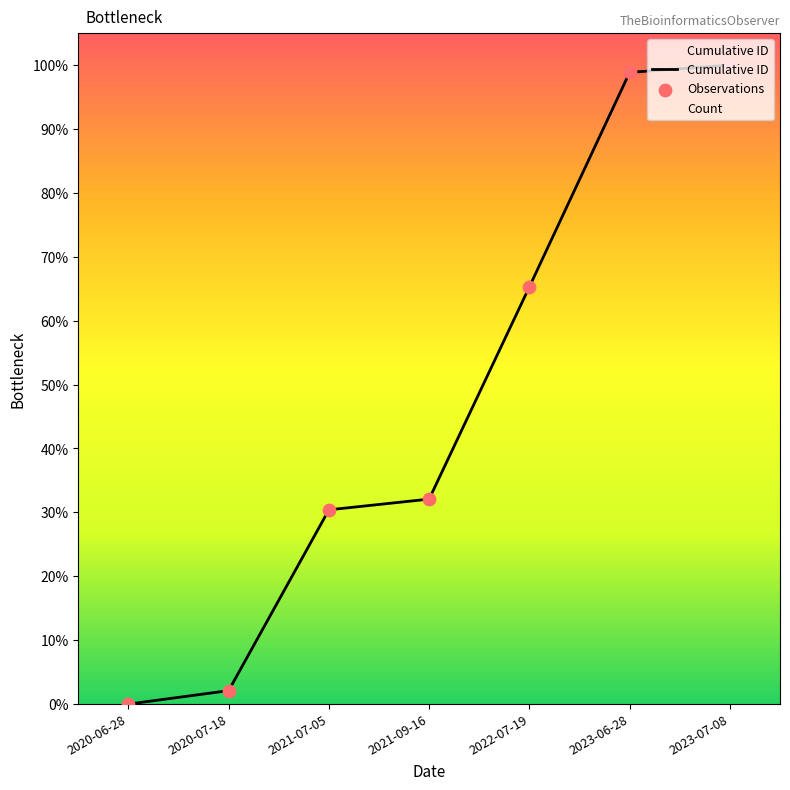

Which has a higher value, 2020-06-28 or 2023-06-28?

2023-06-28